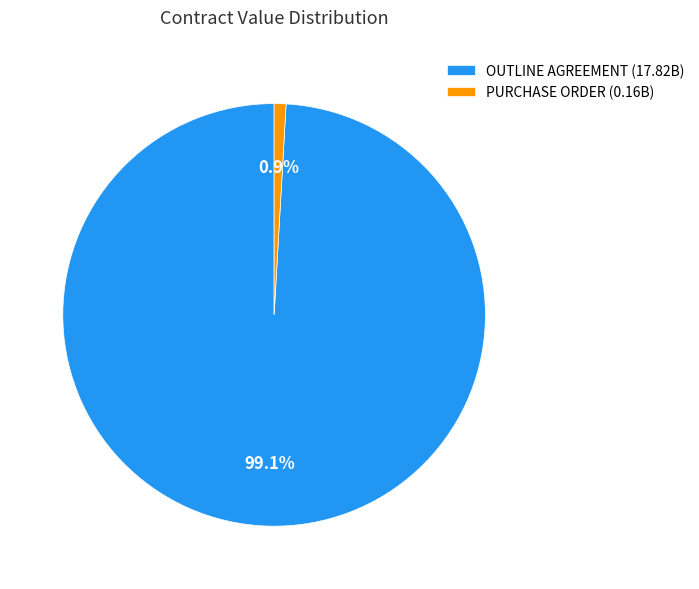

Which has a higher value, OUTLINE AGREEMENT or PURCHASE ORDER?

OUTLINE AGREEMENT